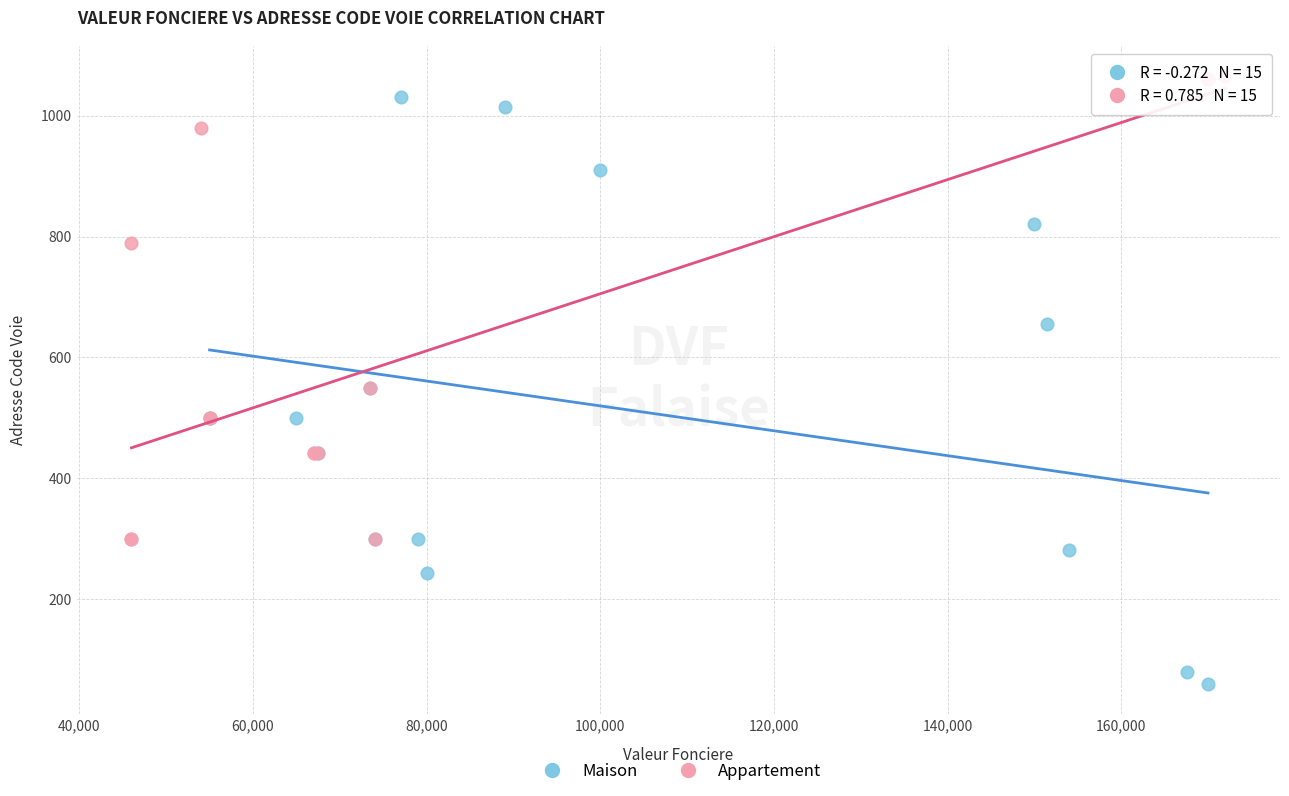

Which series has the largest Y range (max minus min)?

Maison